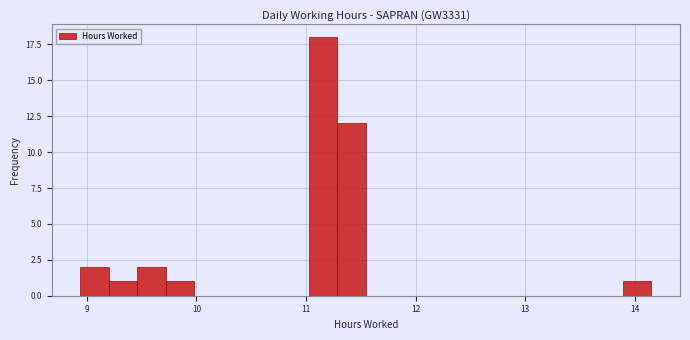

Around what value on the x-axis is the tallest bar? Give the approximate position of its centre, as read against the axis.

11.2